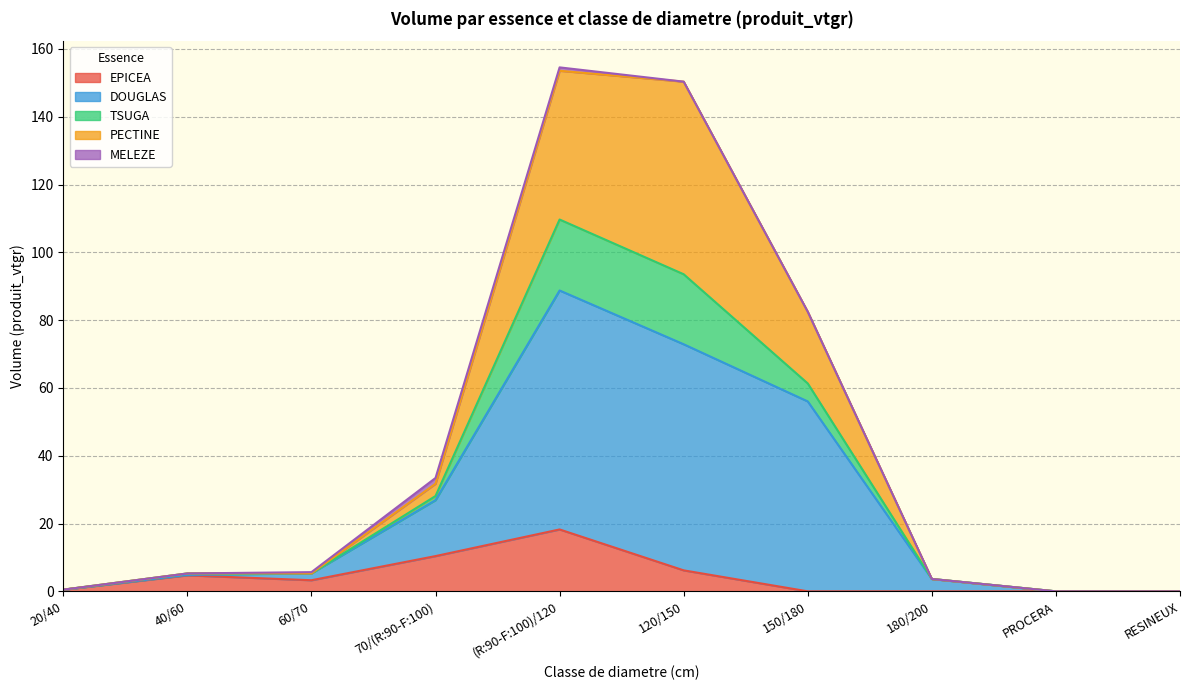

What are all the series names shown in the legend?

EPICEA, DOUGLAS, TSUGA, PECTINE, MELEZE